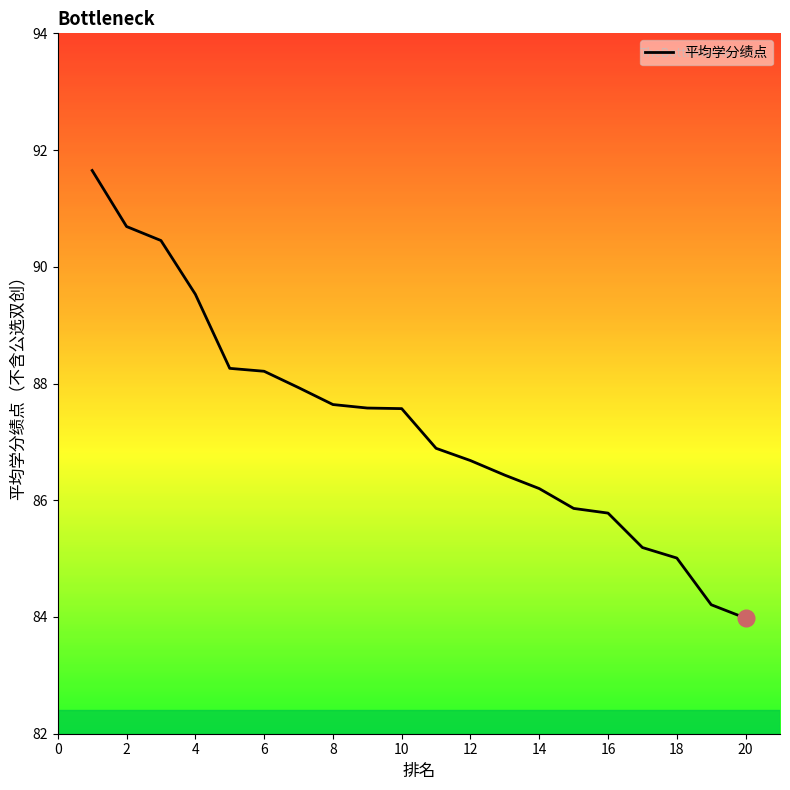

What is the minimum value shown in the chart?

84.0